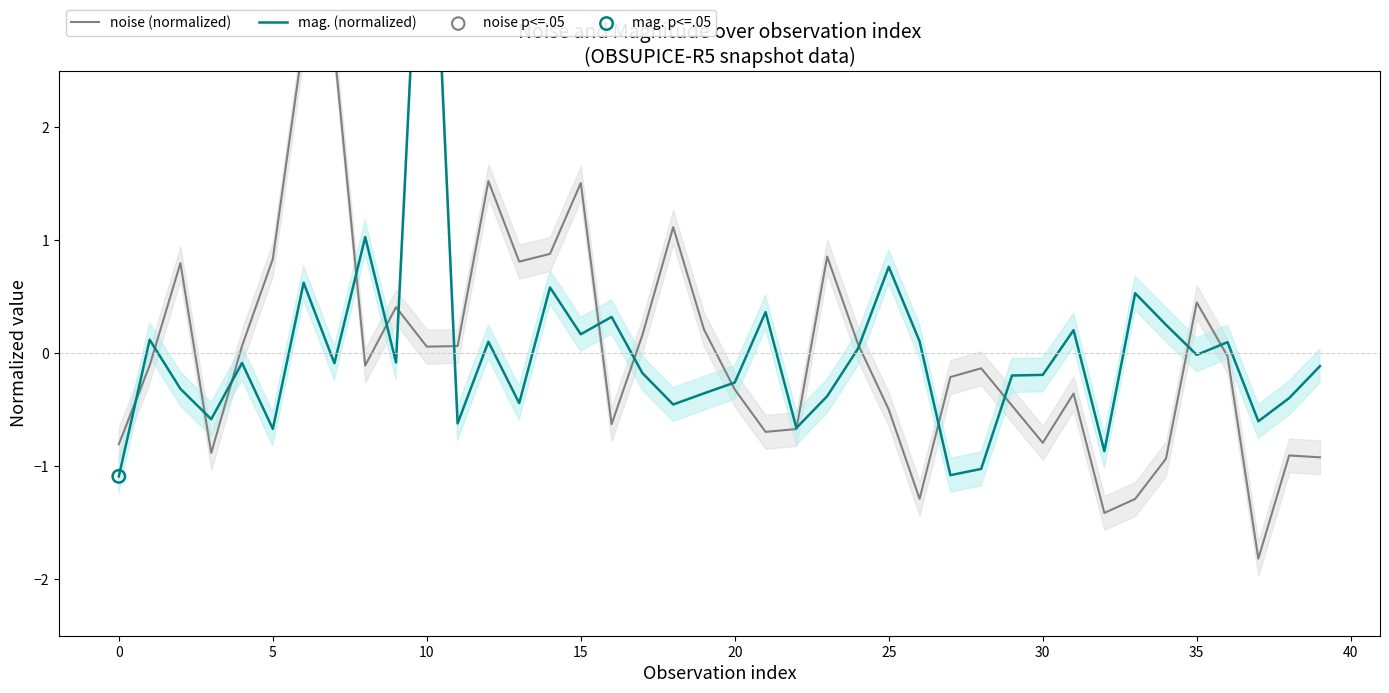

Which series reaches the maximum Y coordinate?

mag.